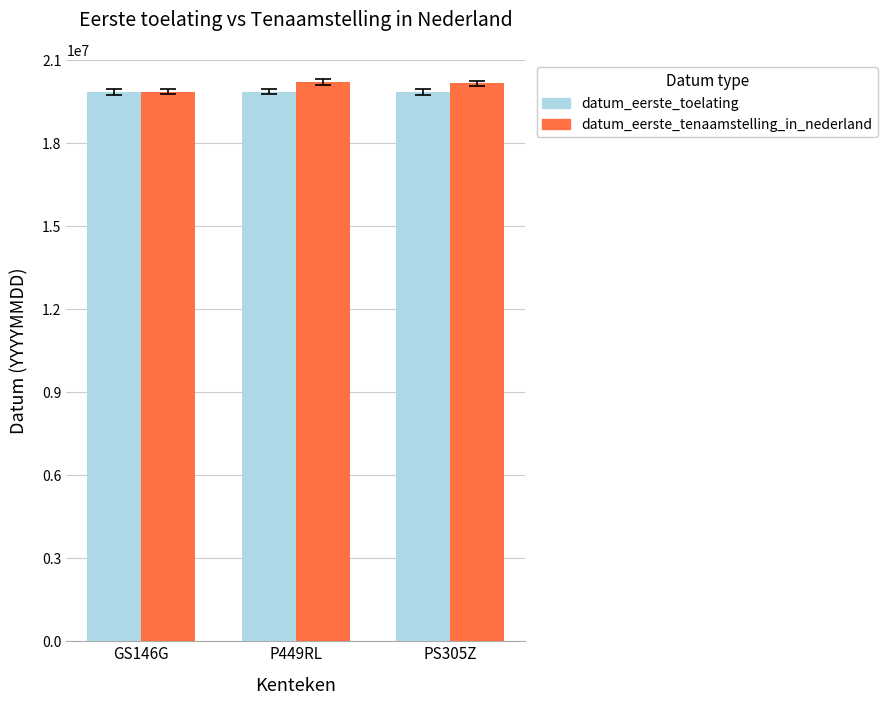

The value of datum_eerste_tenaamstelling_in_nederland at GS146G is 9109589. True or false?

False